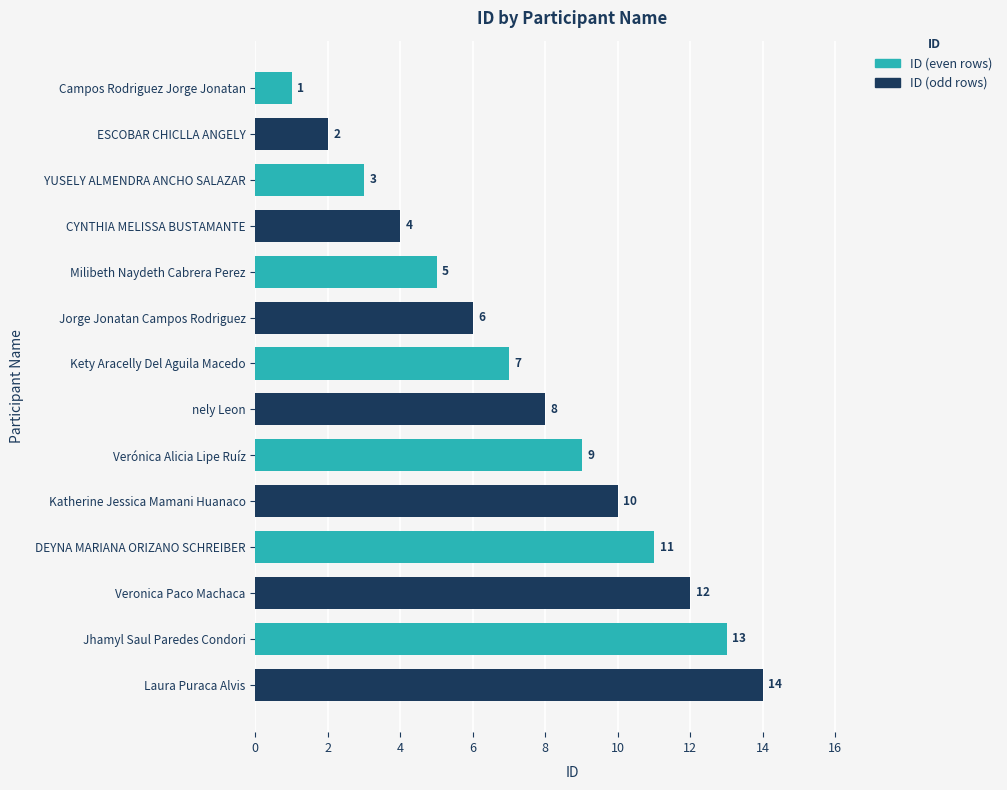

Does the chart contain stacked bars?

No